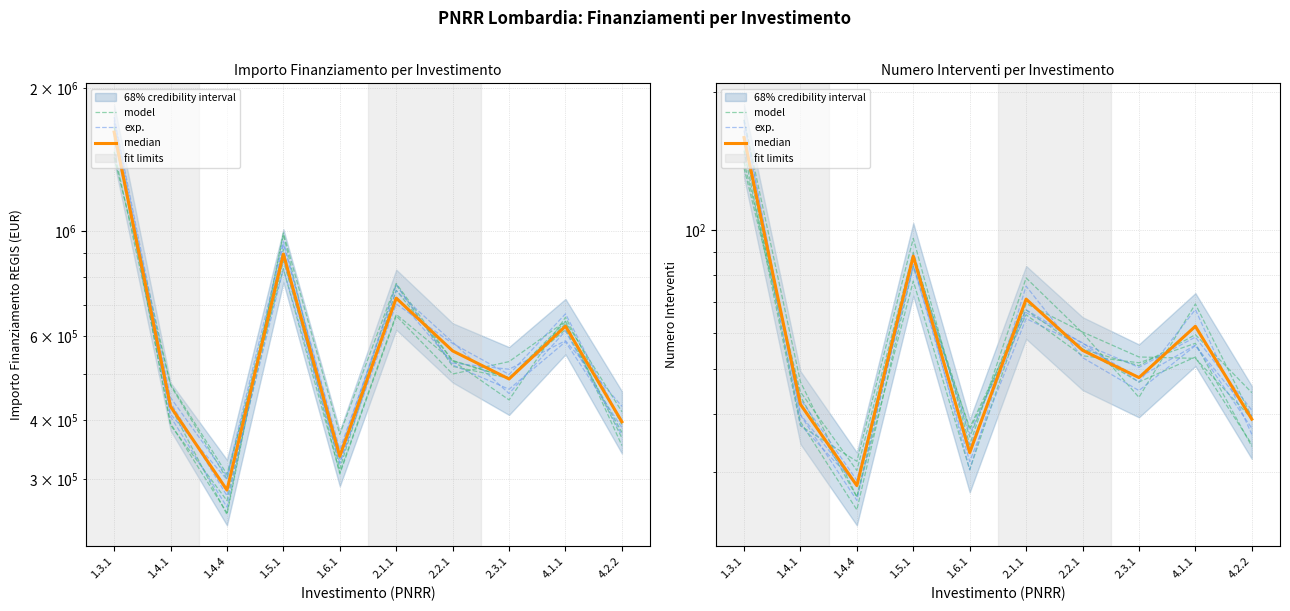

How many data points does each series have?

10